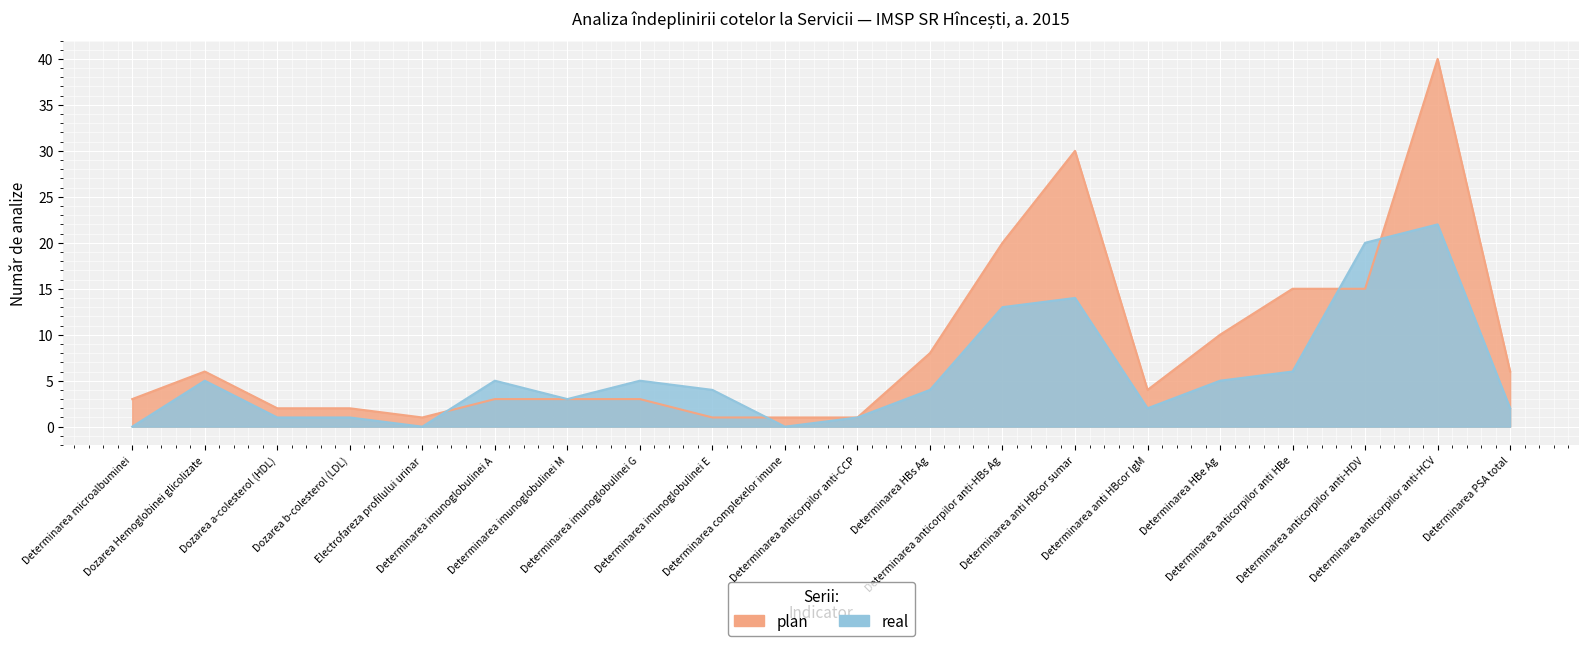

What is the spread (max minus min) of values at Determinarea microalbuminei?

3